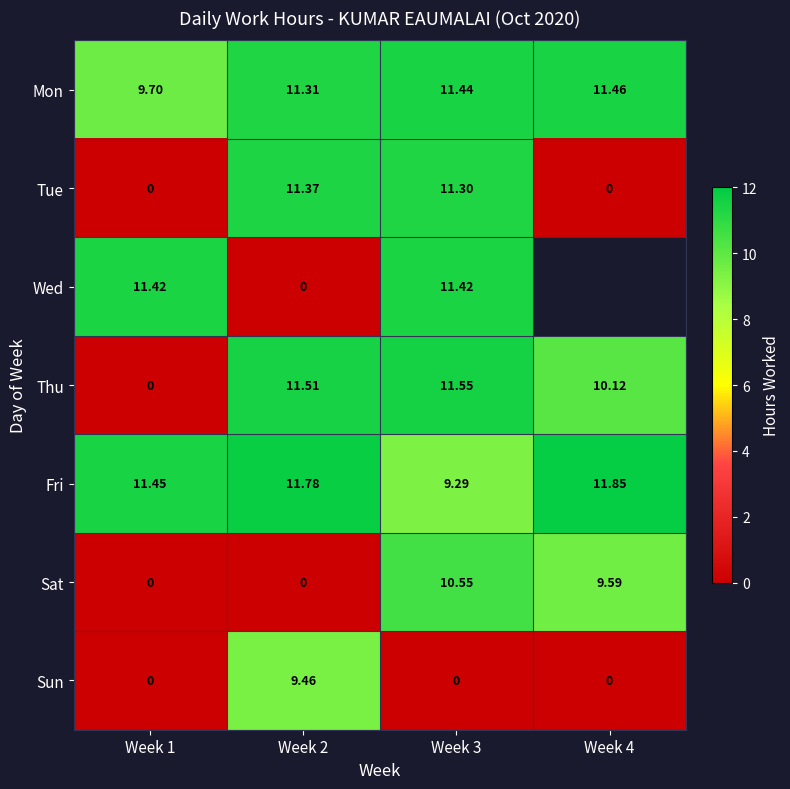

At which category does the chart reach its minimum across all series?

Week 1